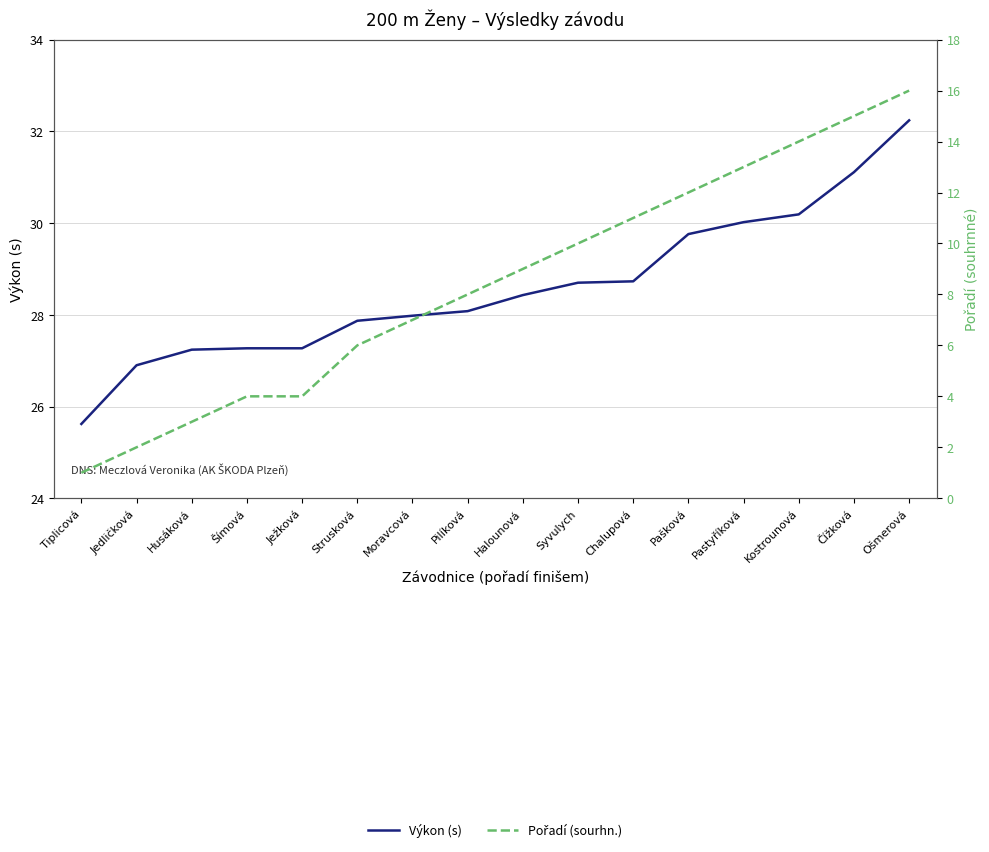

At which category is the sum across all series the highest?

Ošmerová